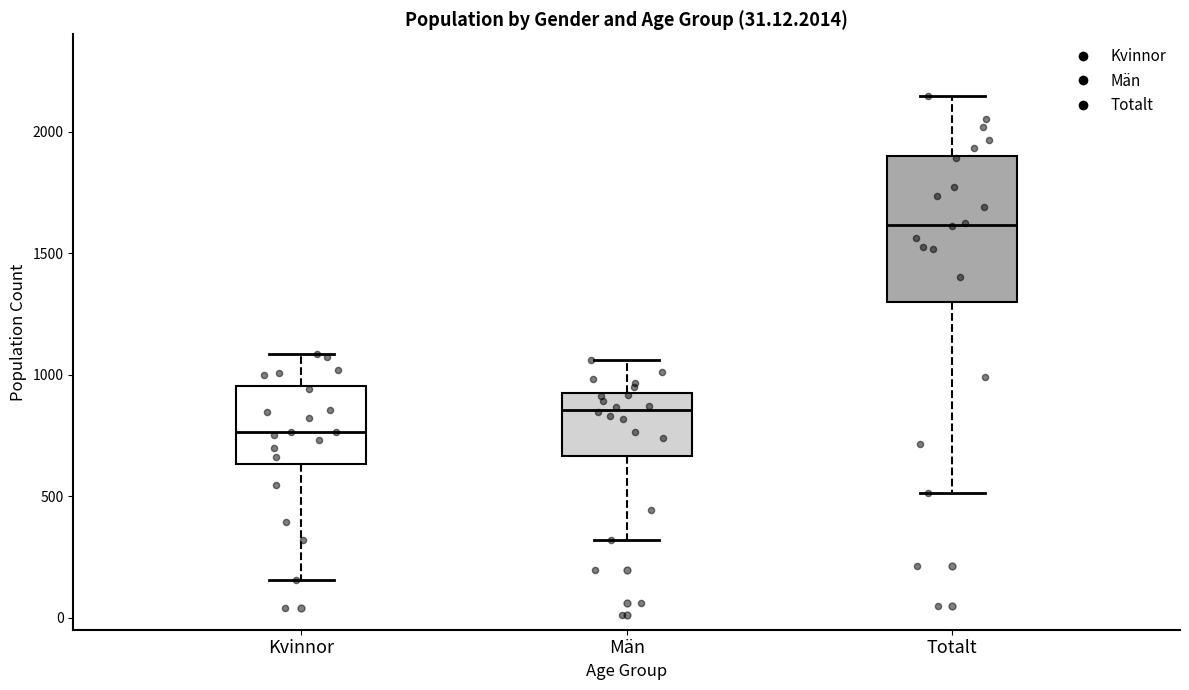

Reading left to right, read every box against the y-axis: the position of its median line, the range the box covers, and the ends of its whiskers. The values are not printed on the chart, so give them approximately, as read against the axis.

Kvinnor: median 750, box 650 to 950, whiskers 150 to 1100
Män: median 850, box 650 to 950, whiskers 300 to 1050
Totalt: median 1600, box 1300 to 1900, whiskers 500 to 2150